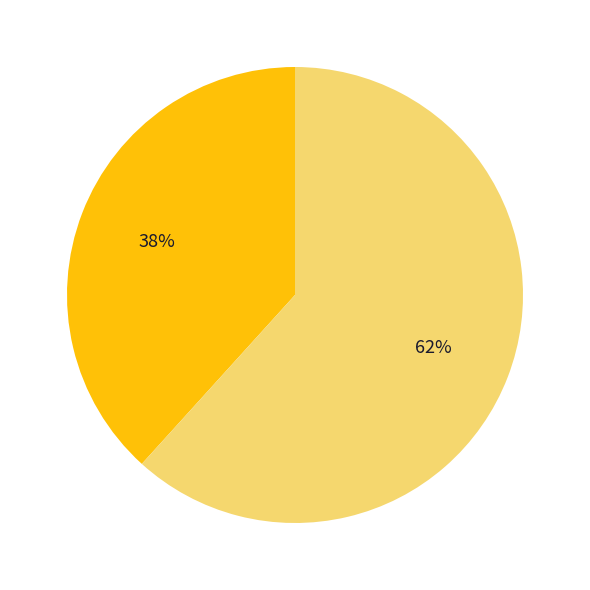

To the nearest percent, what is the average slice percentage?

50%